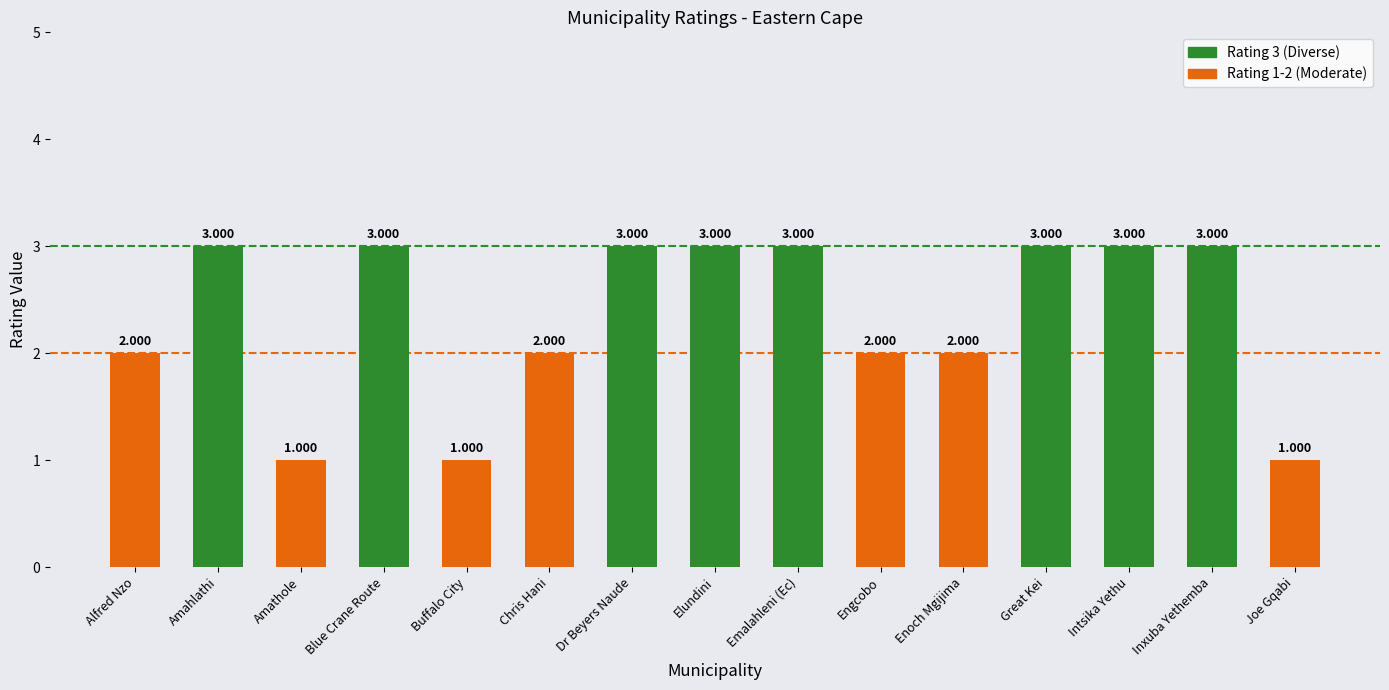

What is the sum of the values at Great Kei and Inxuba Yethemba?

6